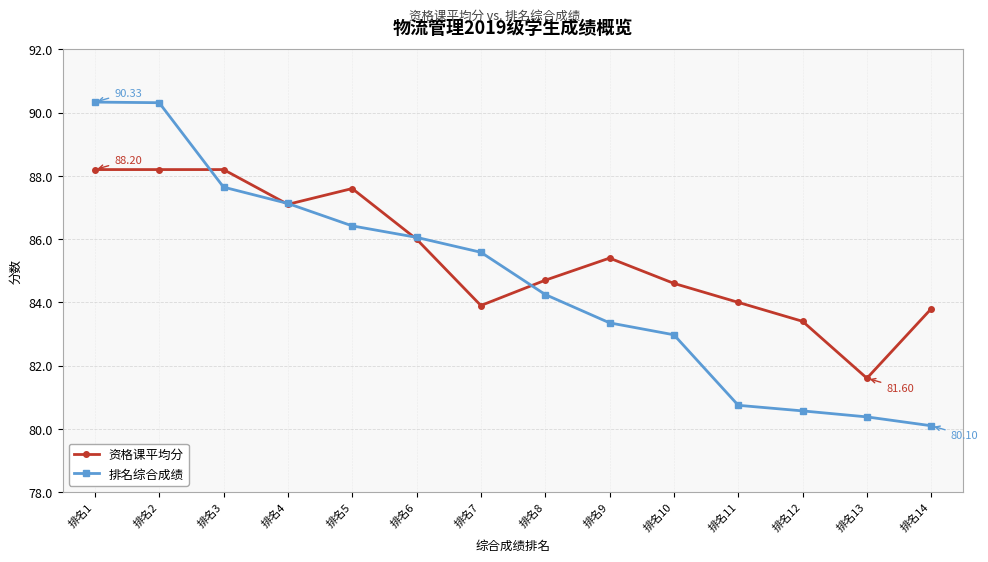

The value of 资格课平均分 at 排名11 is 44.3. True or false?

False